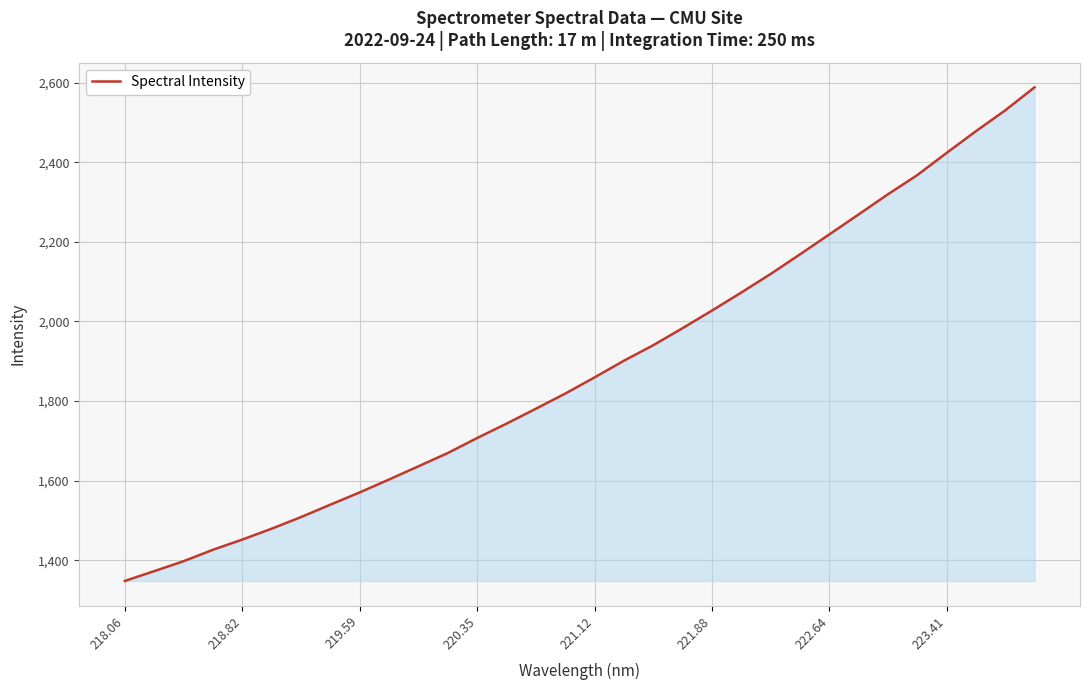

What is the maximum value shown in the chart?

2588.2